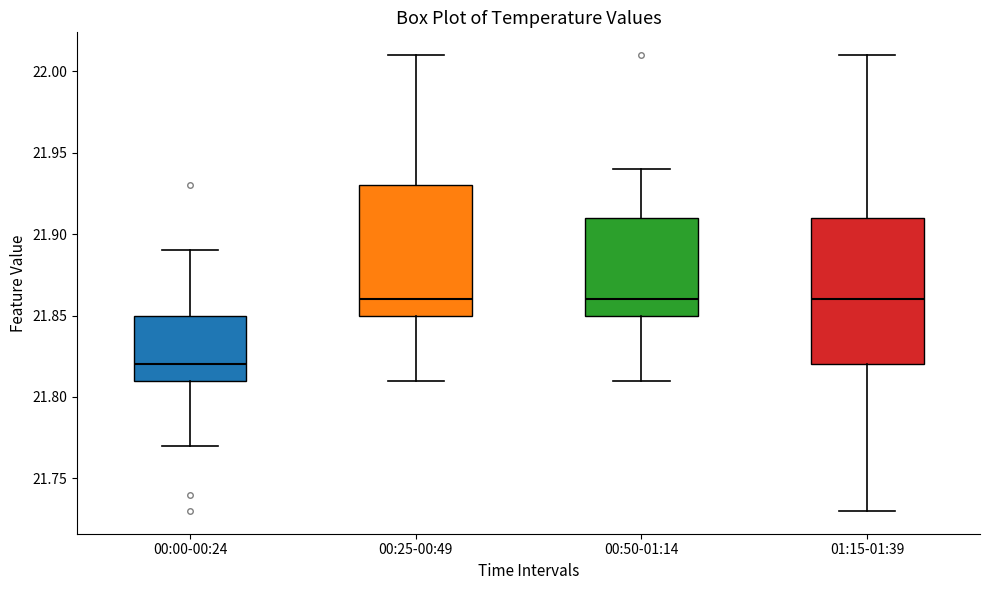

Which box is the tallest, from its lower edge to its upper edge?

01:15-01:39